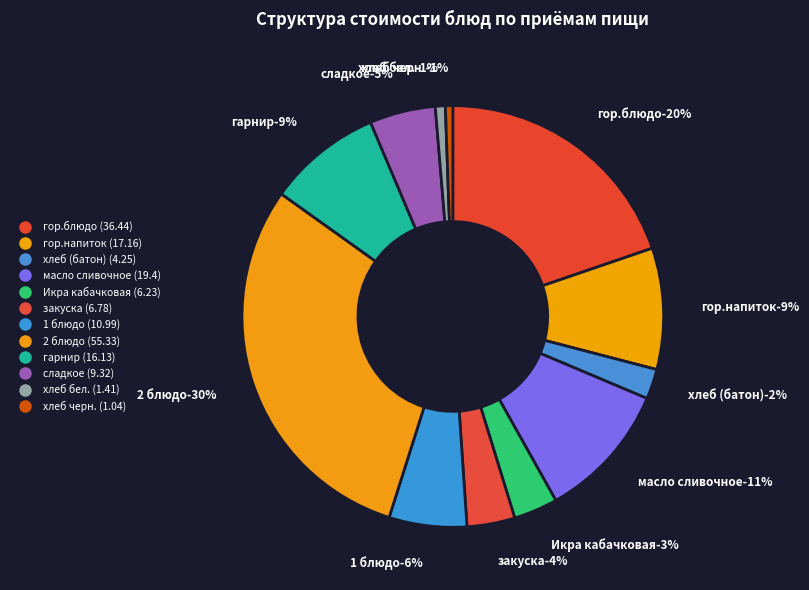

To the nearest percent, what portion does сладкое represent?

5%